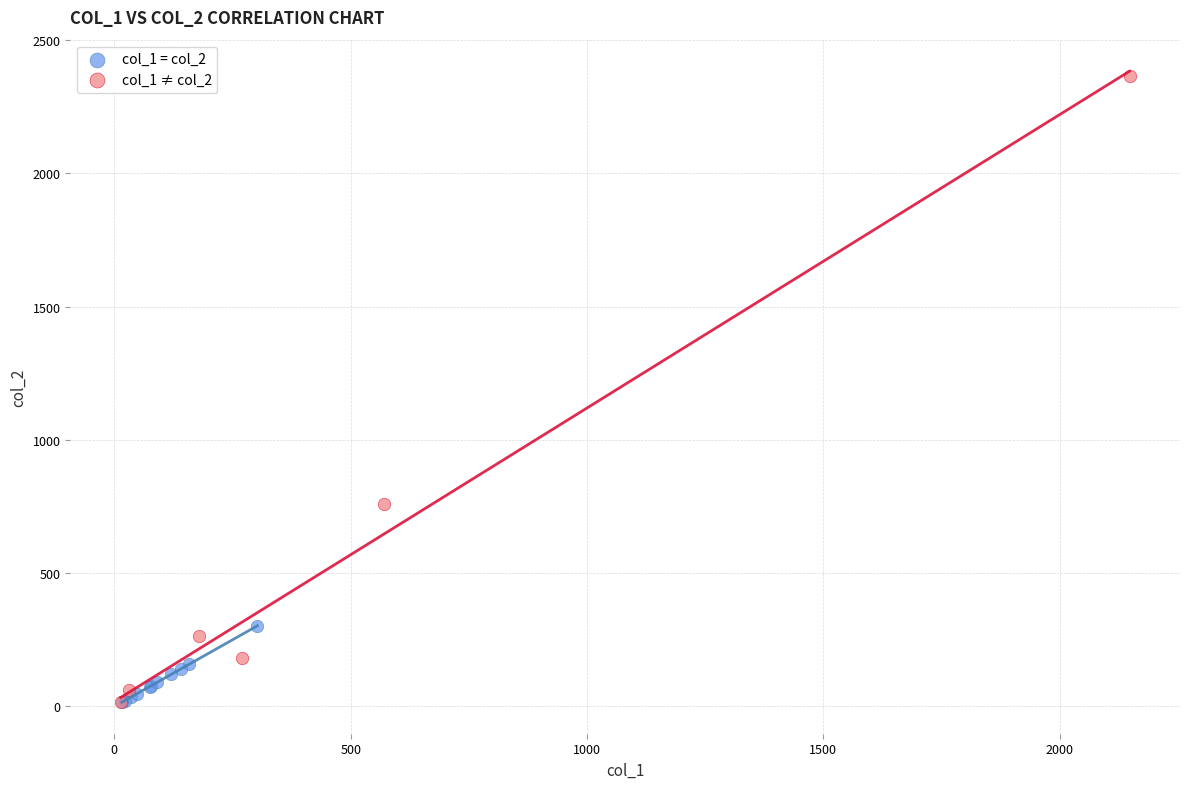

Which series contains the highest Y value?

col_1 ≠ col_2